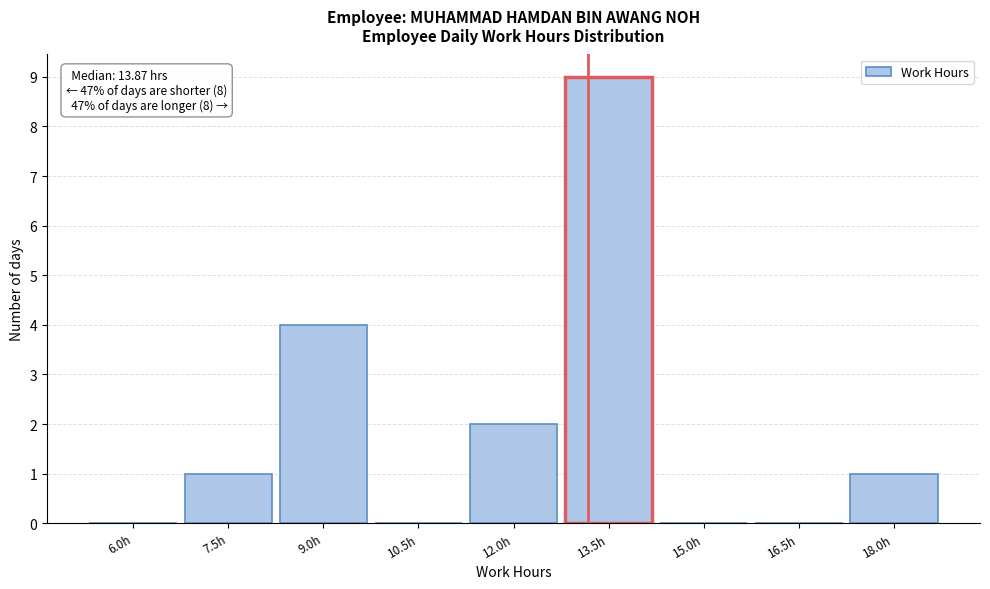

Reading right to left, list all the values displayed in this chart.

18.0h=1	16.5h=0	15.0h=0	13.5h=9	12.0h=2	10.5h=0	9.0h=4	7.5h=1	6.0h=0